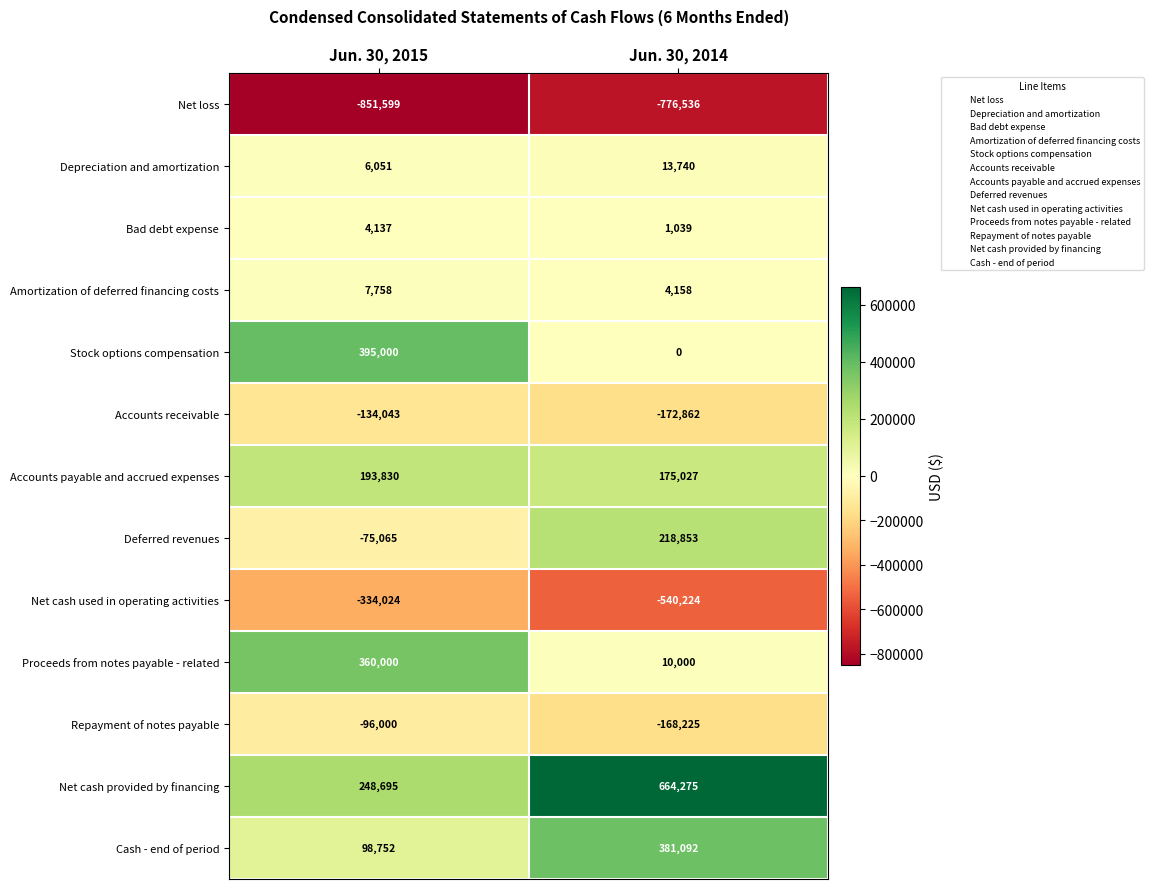

What is the difference between the maximum and minimum values in the Net loss series?

75063